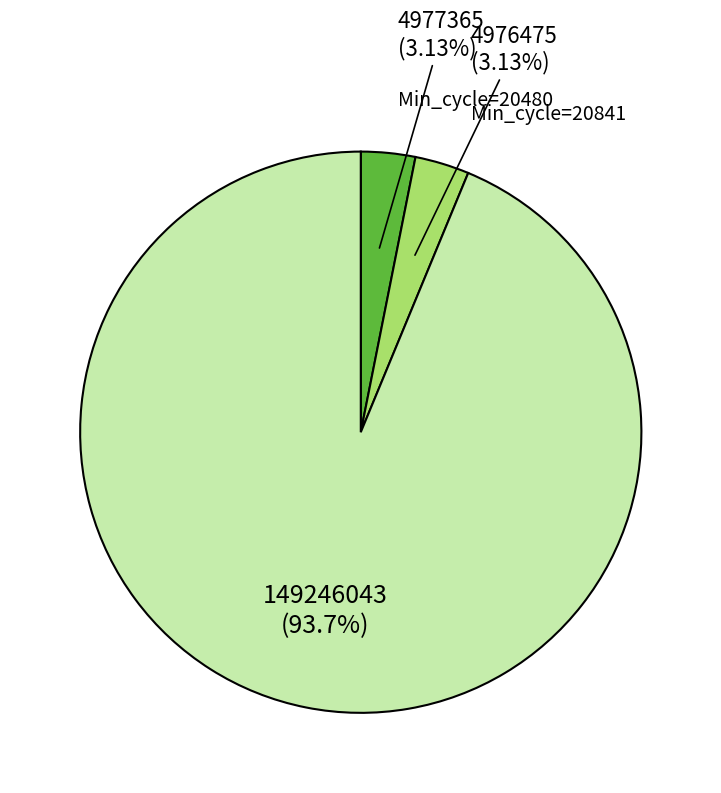

Does any single category account for the majority?

Yes